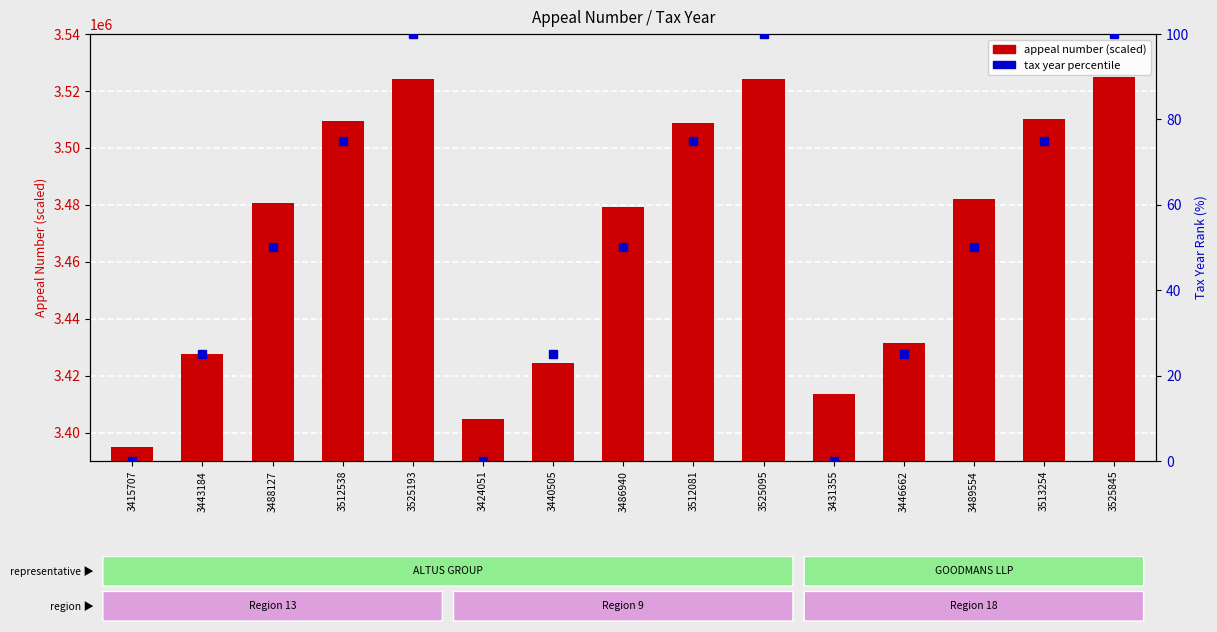

List the labels in order of value, smallest first.

3415707, 3424051, 3431355, 3440505, 3443184, 3446662, 3486940, 3488127, 3489554, 3512081, 3512538, 3513254, 3525095, 3525193, 3525845